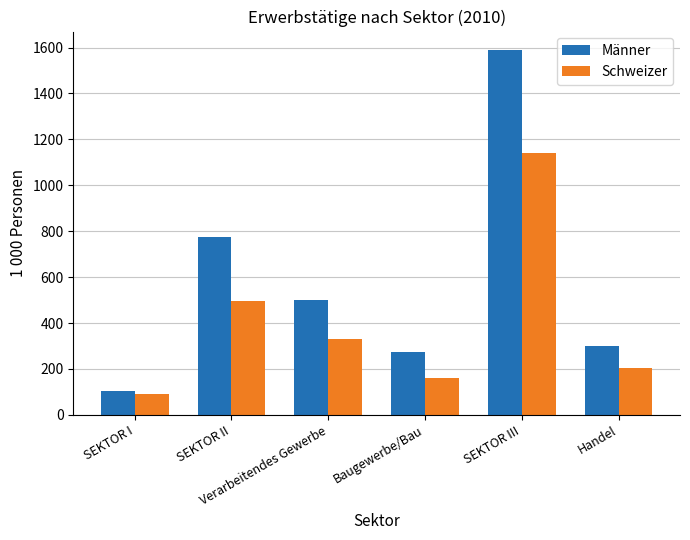

How many bars are there in total?

12